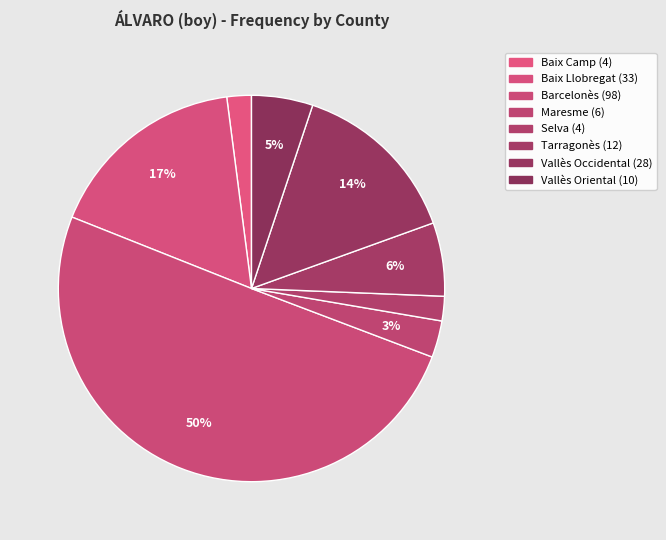

How much of the chart is everything except Baix Llobregat?

83.1%